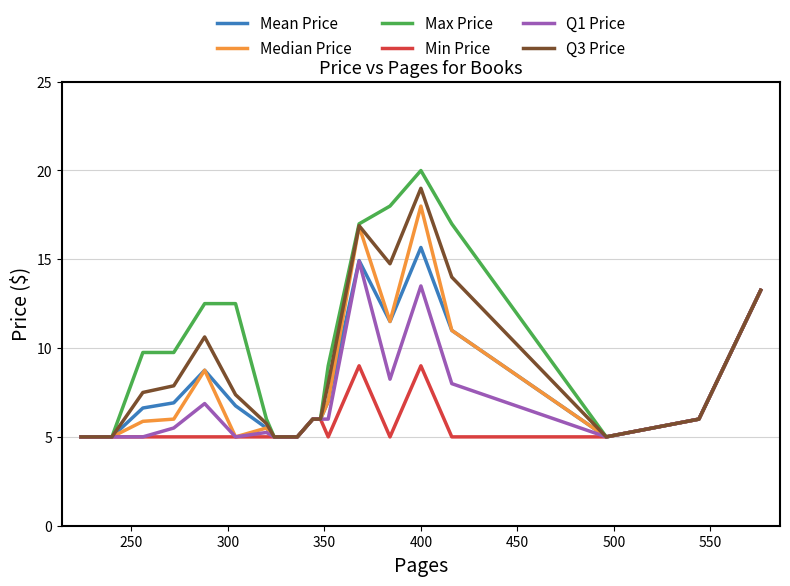

Which series has the widest spread of values?

Max Price